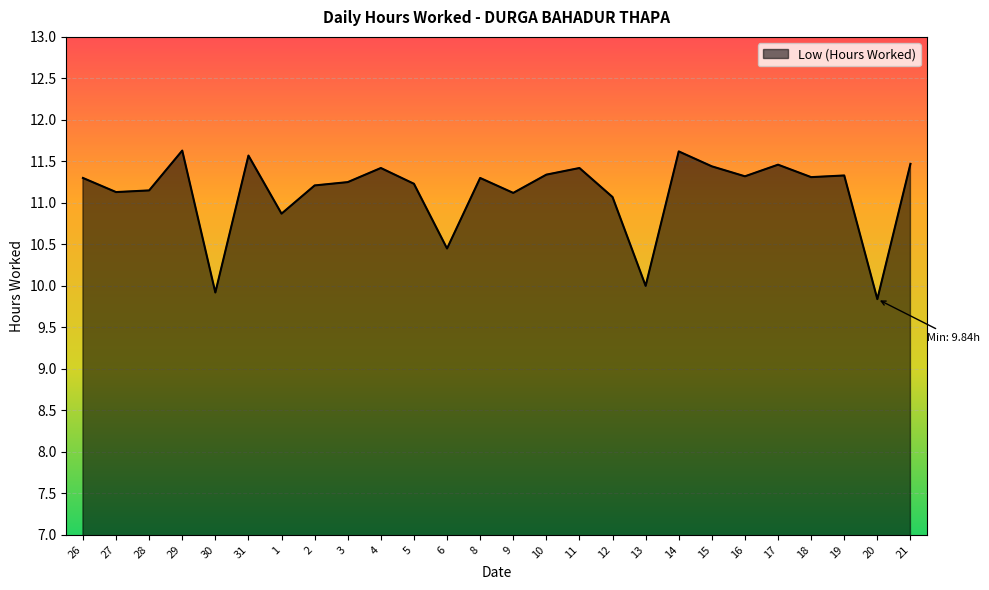

What position from the right is 14?

8